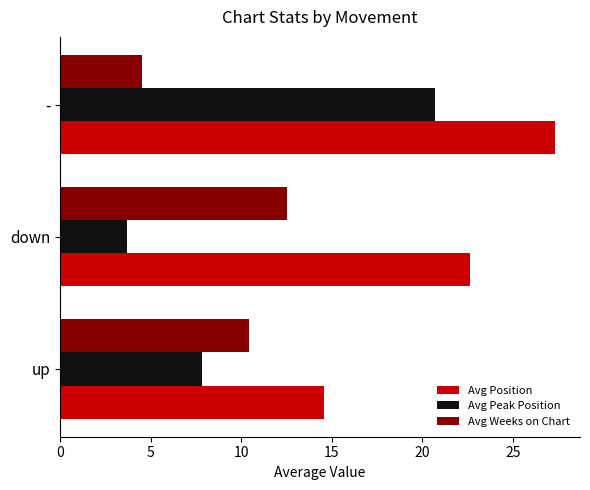

Which series has the widest spread of values?

Avg Peak Position